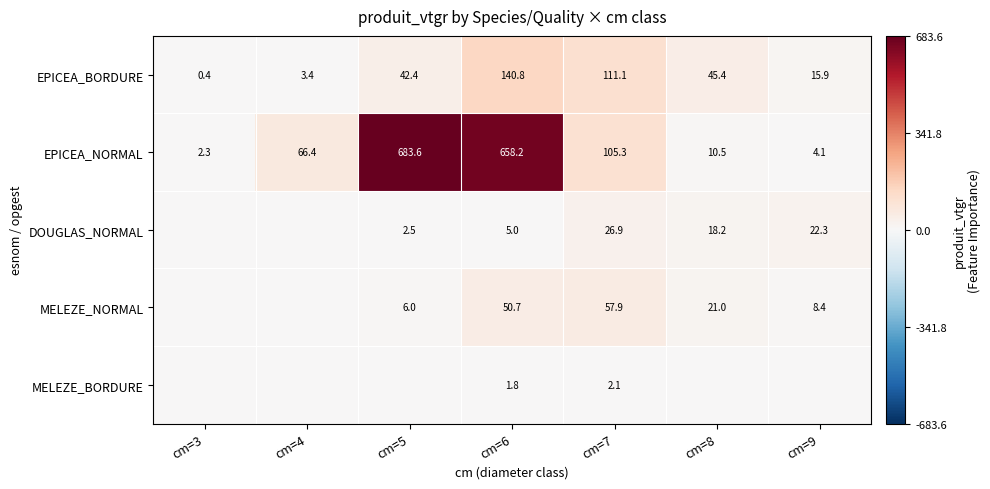

At which category is the sum across all series the highest?

cm=6